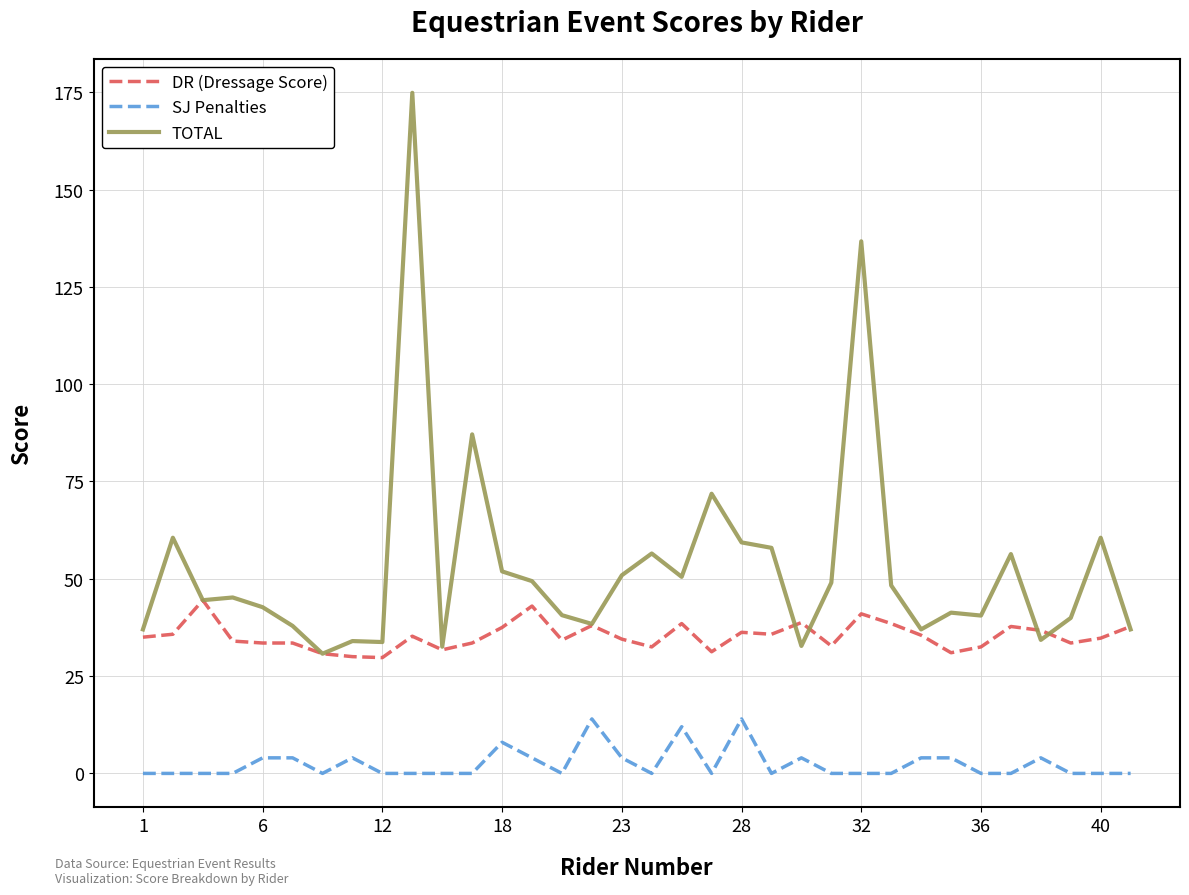

Which series has the largest total across all categories?

TOTAL